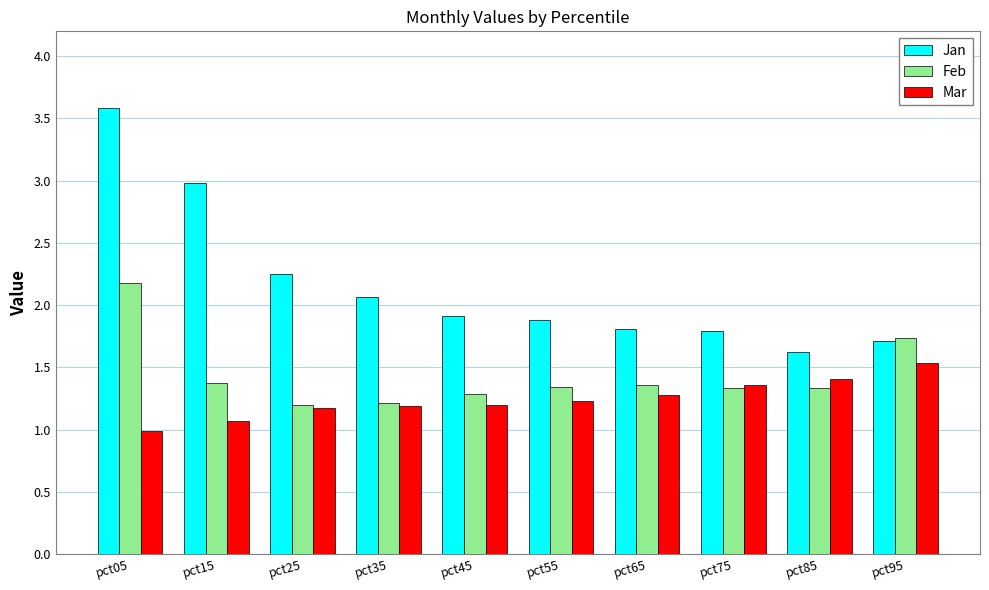

Is it true that Jan equals 1.8 at pct15?

False